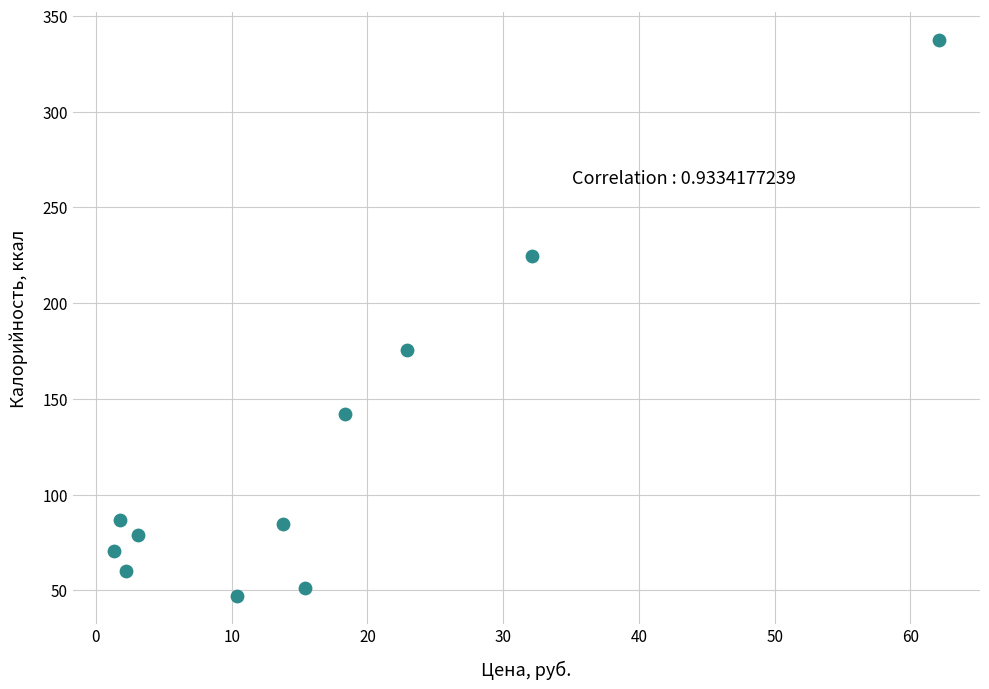

What is the average X value?

16.7